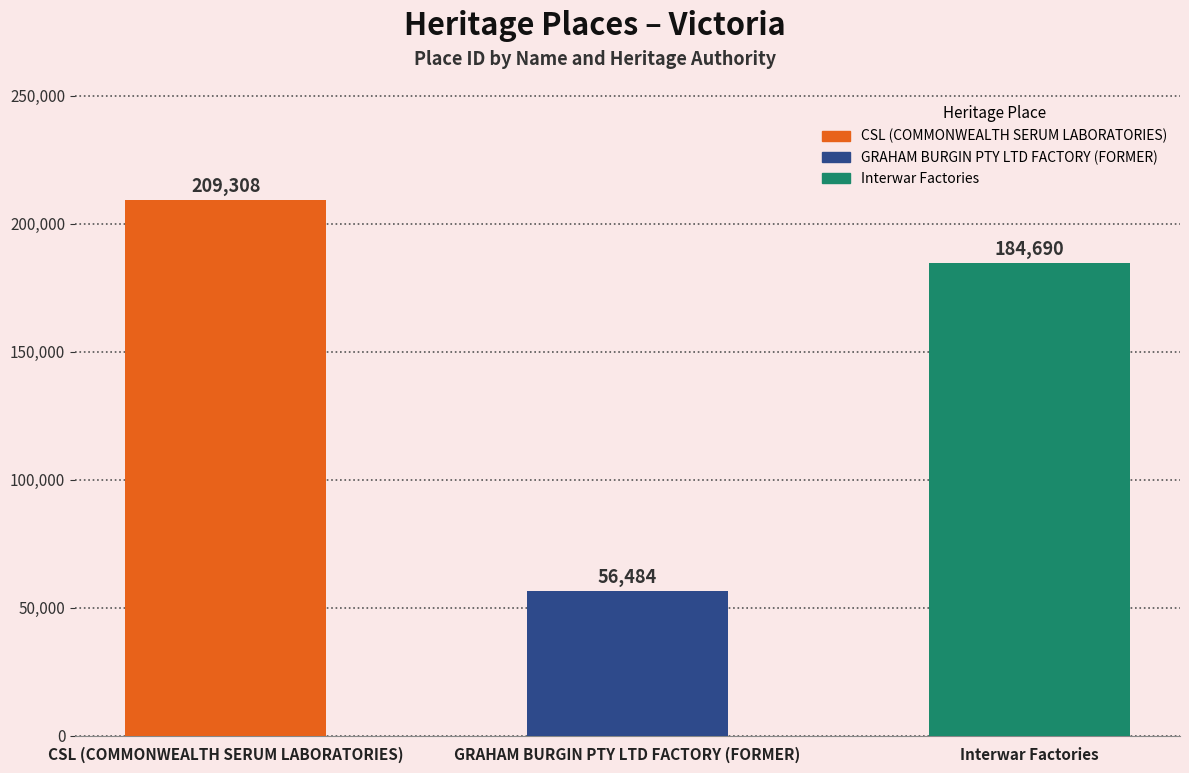

True or false: the data shows 184690 at Interwar Factories.

True